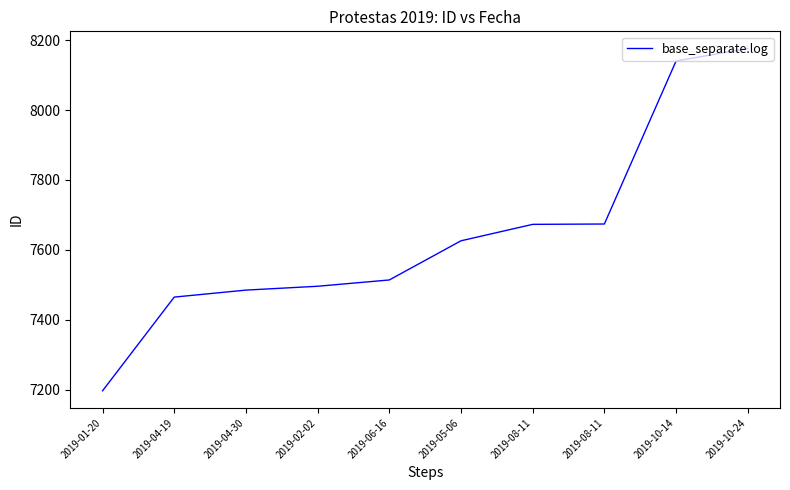

Rank the categories by value from highest to lowest.

2019-10-24, 2019-10-14, 2019-08-11, 2019-08-11, 2019-05-06, 2019-06-16, 2019-02-02, 2019-04-30, 2019-04-19, 2019-01-20